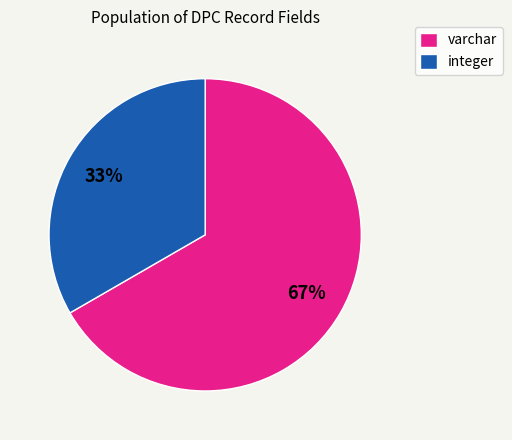

To the nearest percent, what is the average slice percentage?

50%